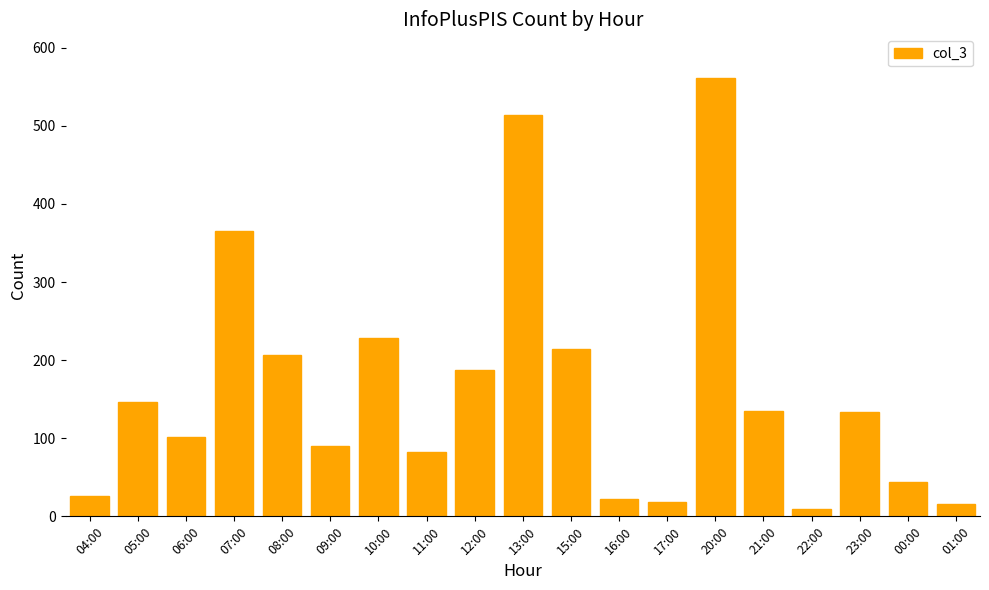

What position from the left is 10:00?

7